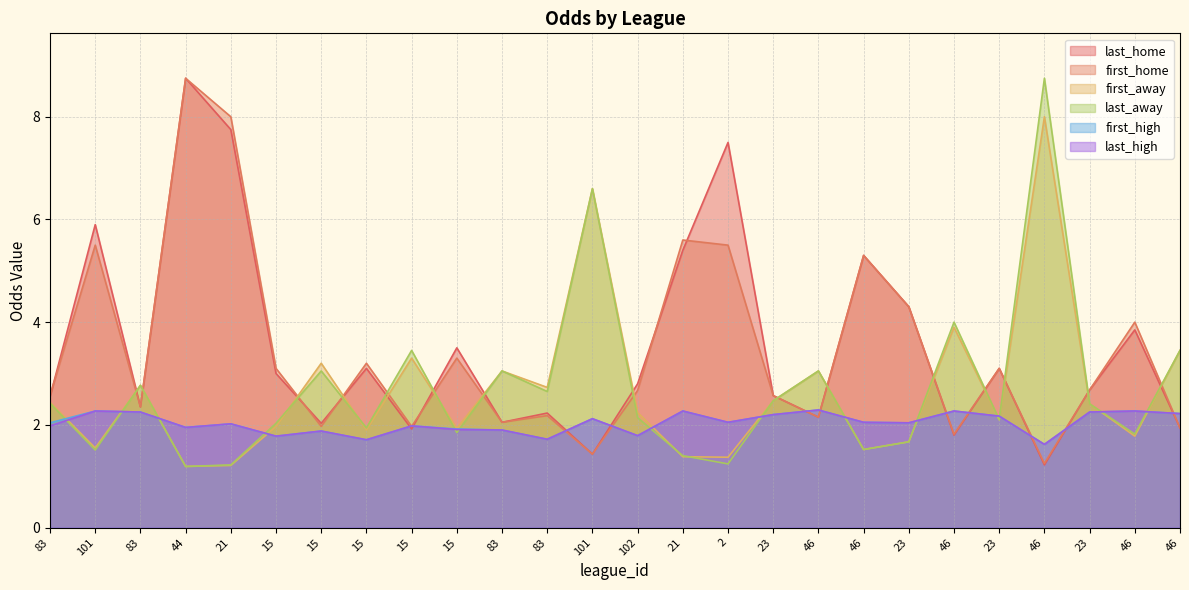

What is the smallest value displayed?

1.2